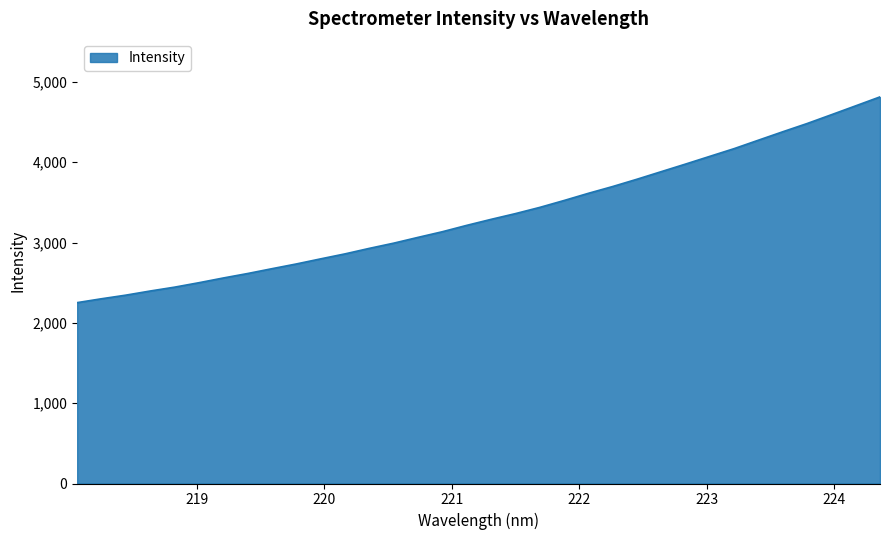

What is the maximum value shown in the chart?

4813.5